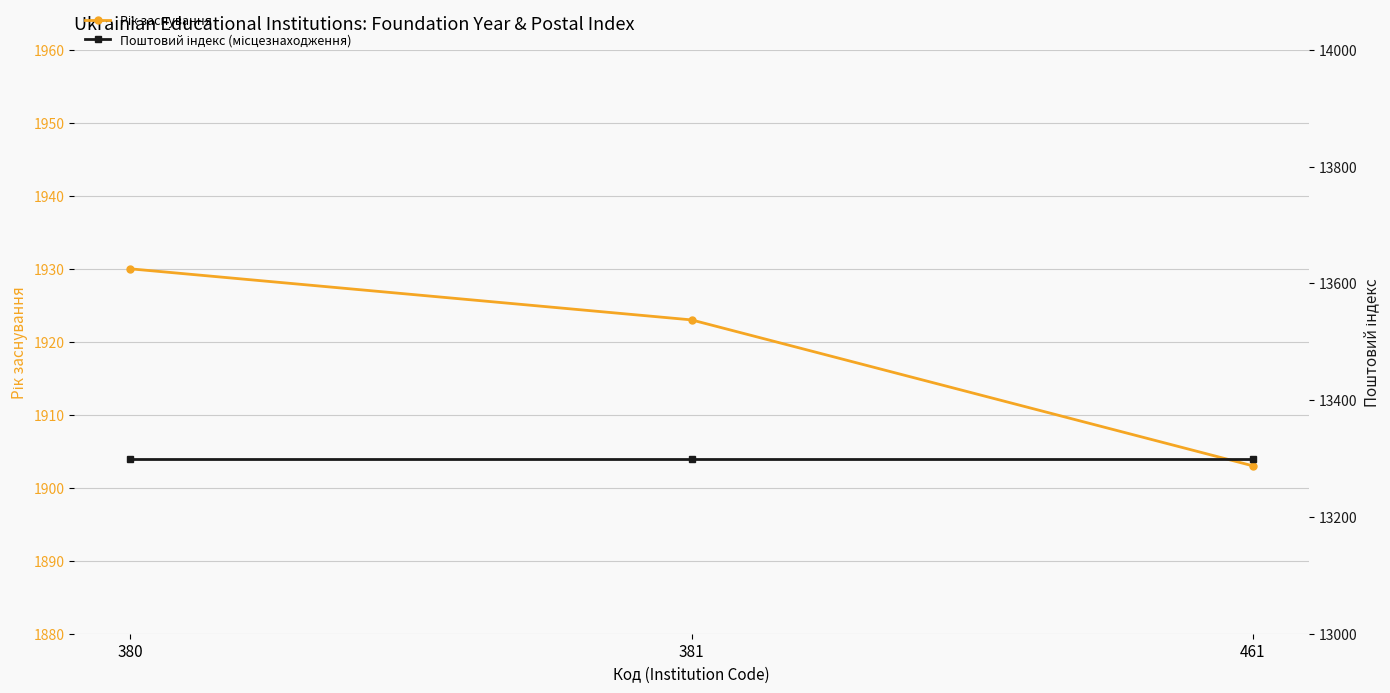

Reading left to right, what are all the values shown in this chart?

Рік заснування: 1930	1923	1903
Поштовий індекс (місцезнаходження): 13300	13300	13300